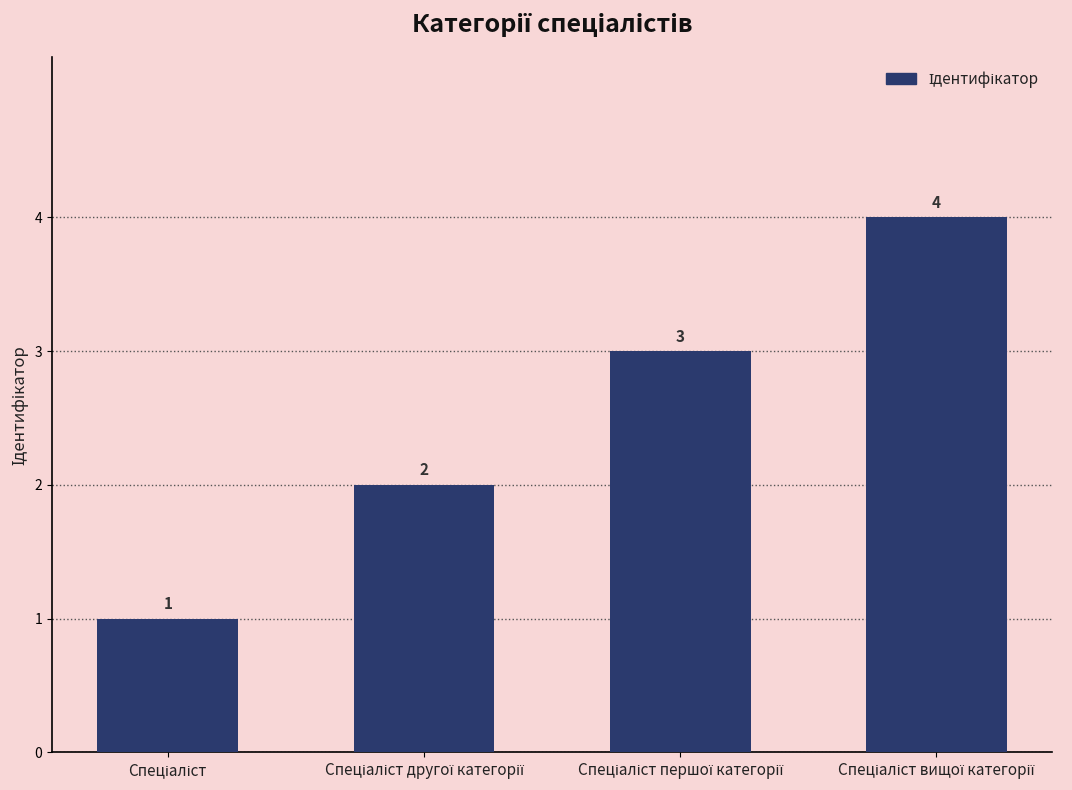

What is the greatest value displayed?

4